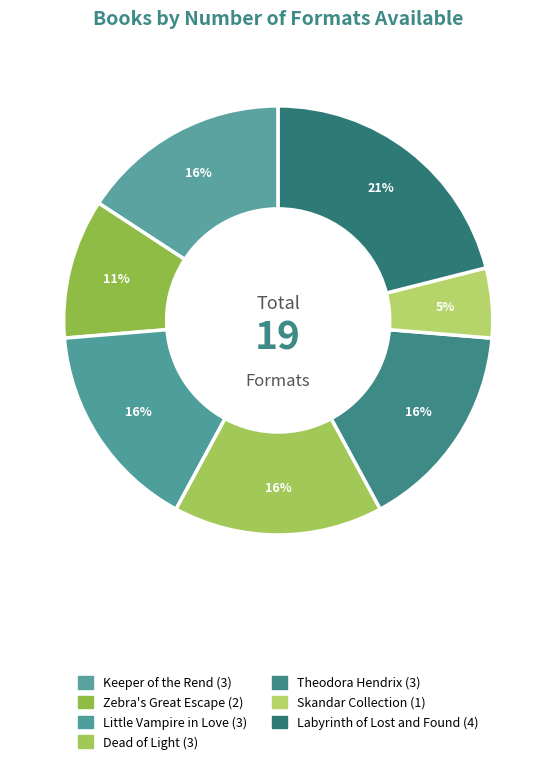

What percentage is the Theodora Hendrix slice, to the nearest percent?

16%